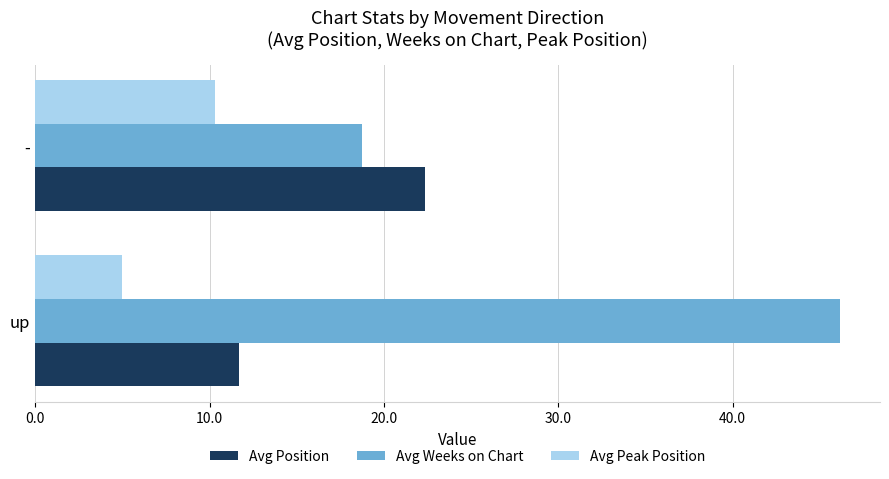

At how many categories does at least one series exceed 38?

1